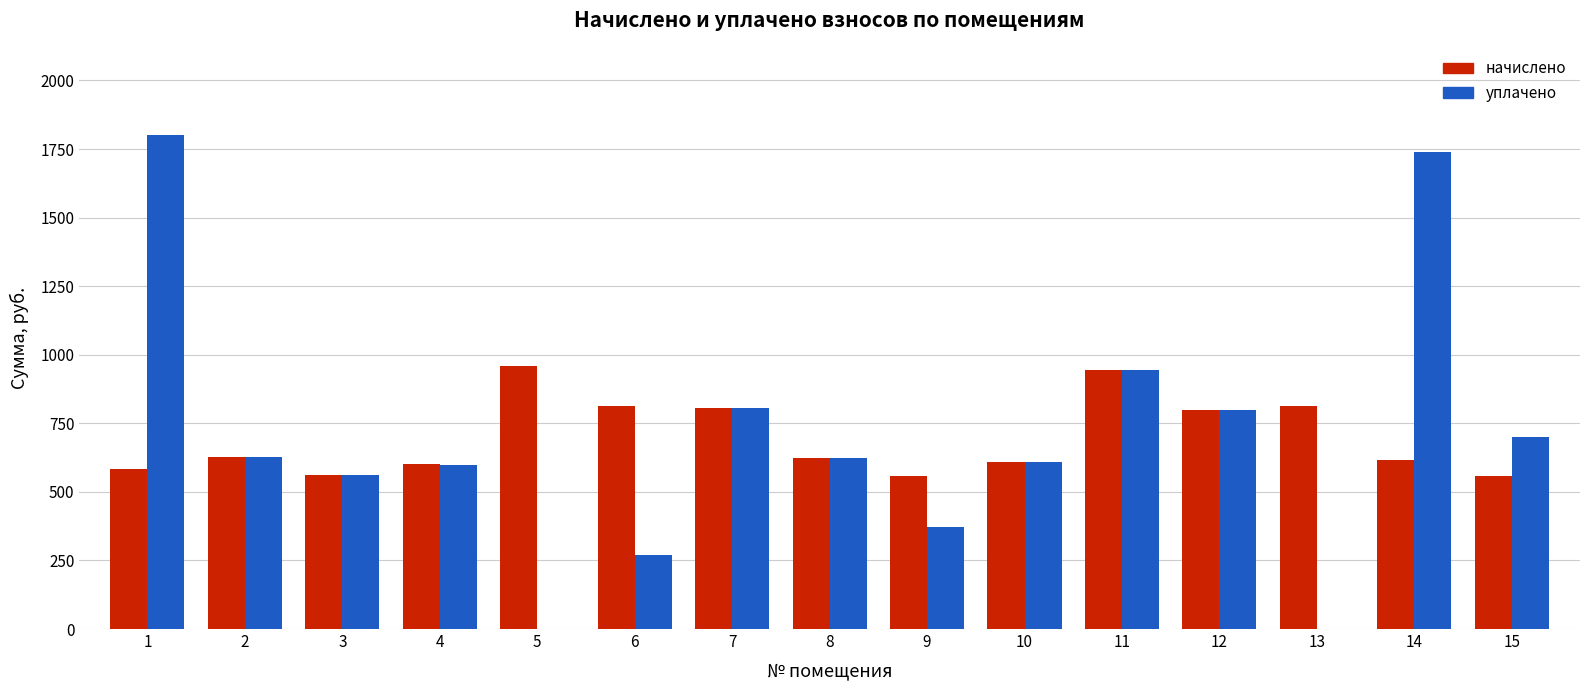

What are all the series names shown in the legend?

начислено, уплачено